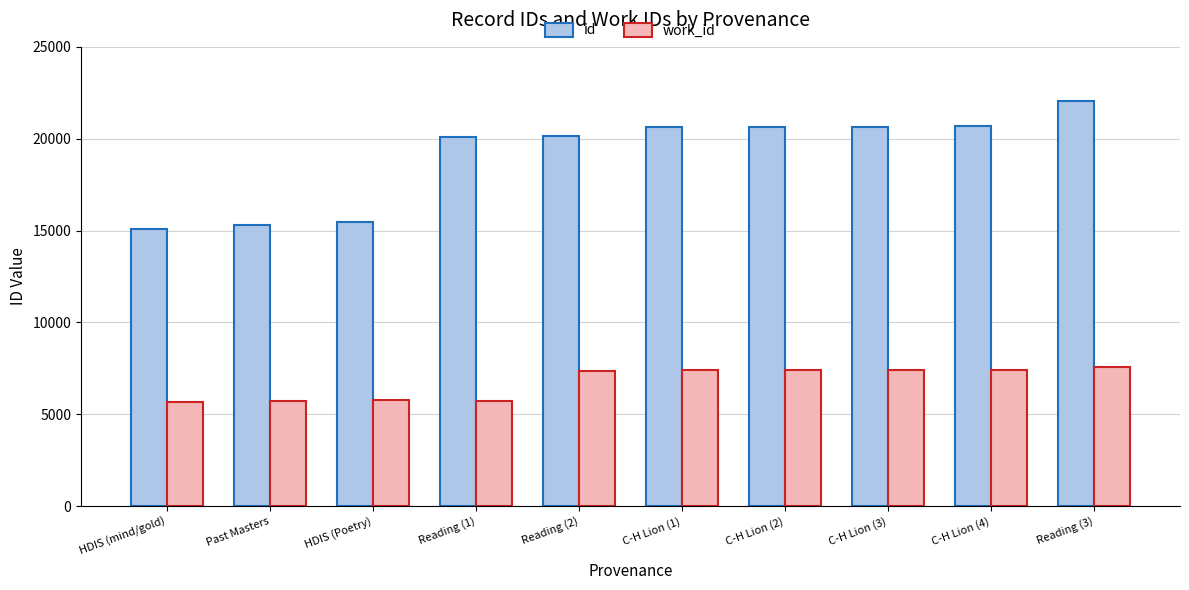

Rank the series at C-H Lion (1) from highest to lowest value.

id, work_id